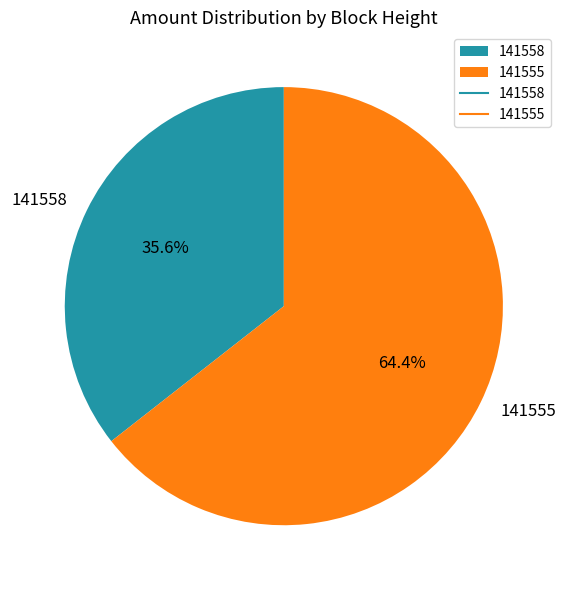

How many segments does this pie chart have?

2